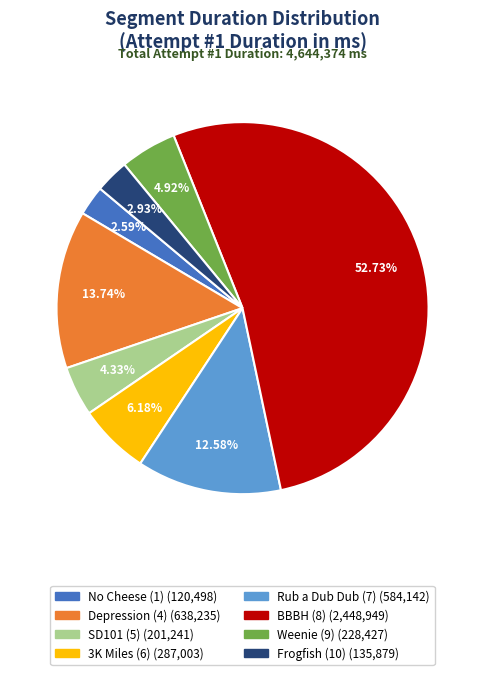

To the nearest percent, what is the difference between the Rub a Dub Dub (7) and BBBH (8) slice percentages?

40%